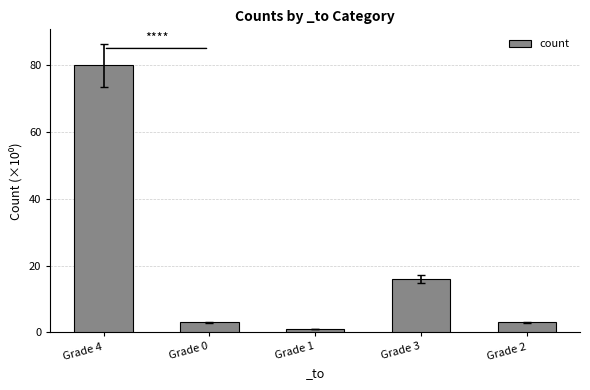

At which category does the chart reach its minimum across all series?

Grade 1